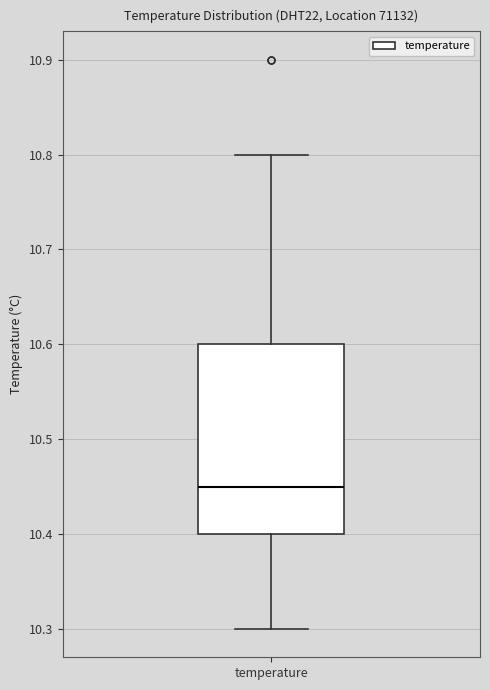

Where does the lower whisker of the box for temperature end on the y-axis? The values are not printed on the chart, so give them approximately, as read against the axis.

10.30